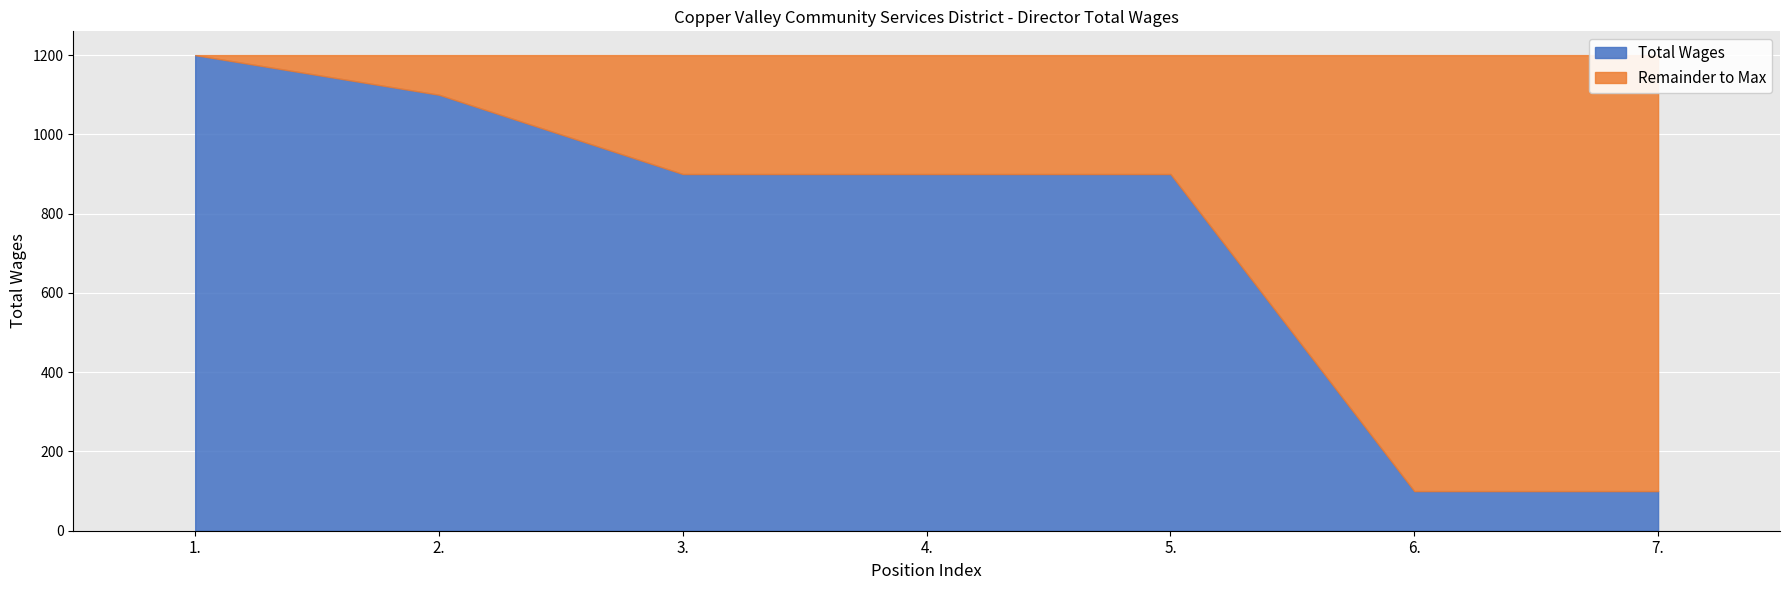

True or false: there are more than 2 points higher than both neighbors.

False